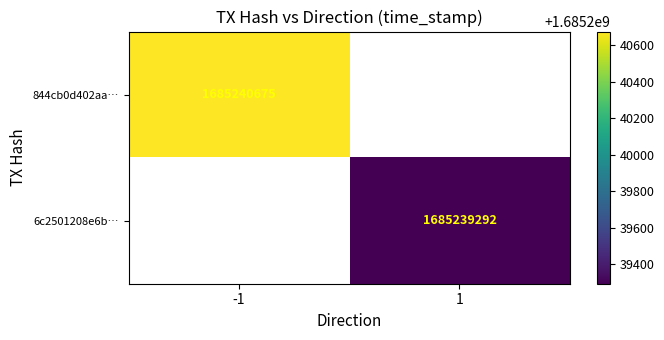

Rank the series by their maximum value, from lowest to highest.

6c2501208e6b34a1a5c61c943224c6c04886593, 844cb0d402aa3f64d5ec1cdaf045fc7f15042c7